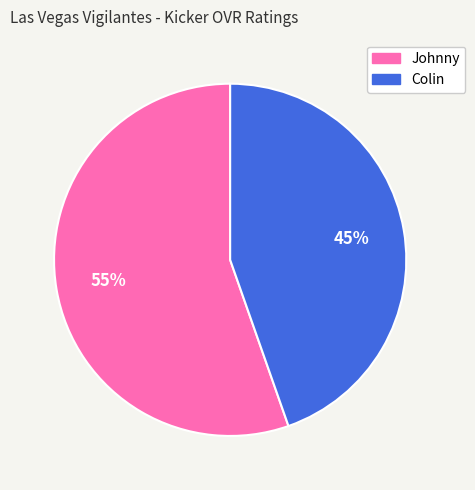

Rank the categories by value from lowest to highest.

Colin, Johnny